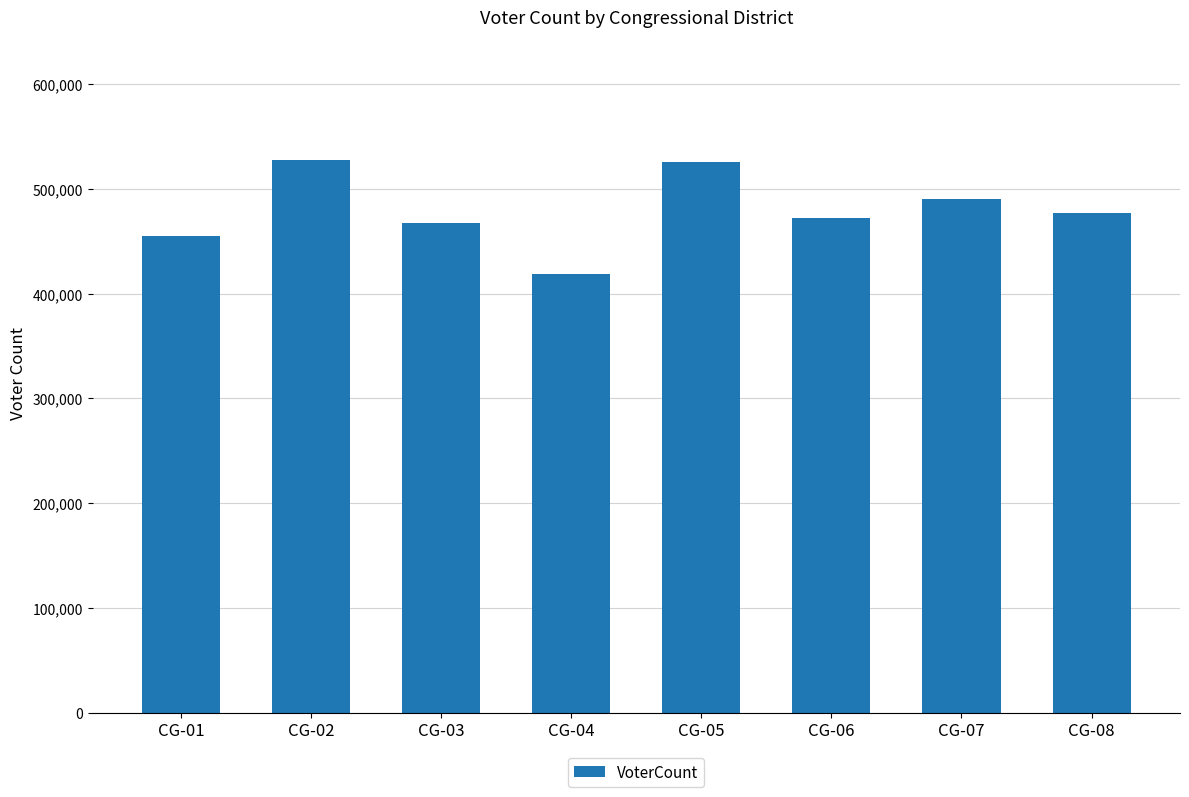

Which has a higher value, CG-02 or CG-04?

CG-02